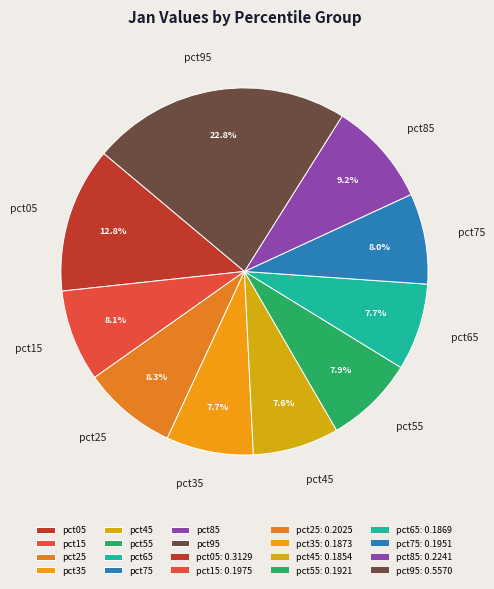

To the nearest percent, what portion does pct05 represent?

13%